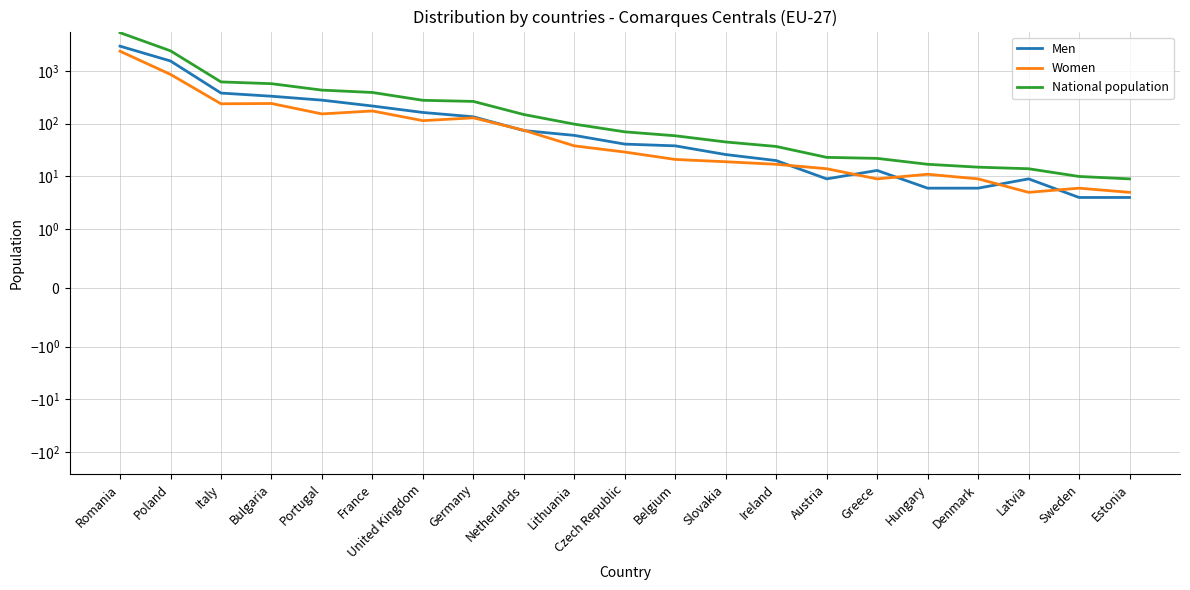

The Women series shows 38 at Lithuania. True or false?

True